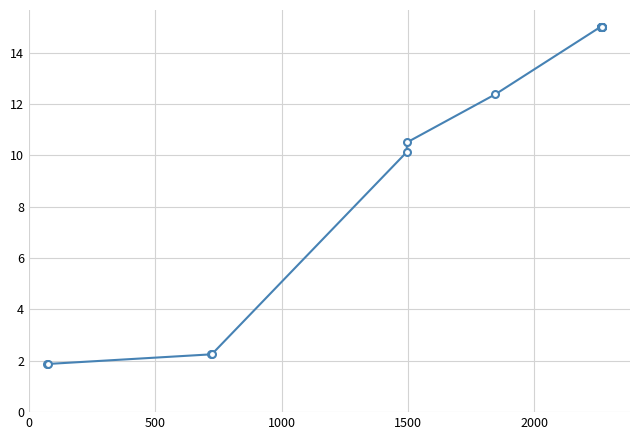

What is the difference between the maximum and minimum values?

13.1